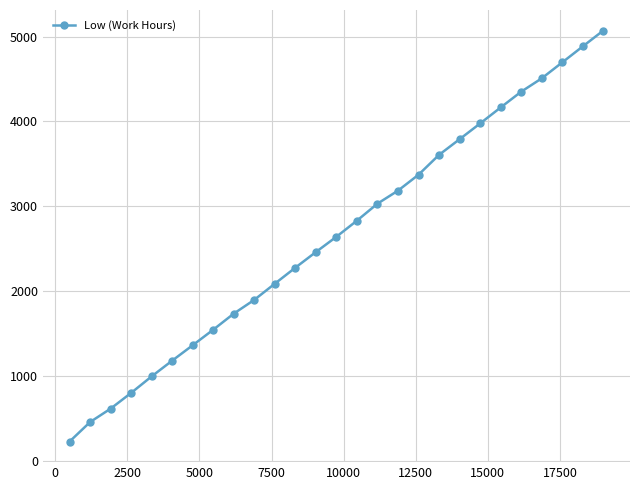

What is the value of the 1st point from the left?

226.2